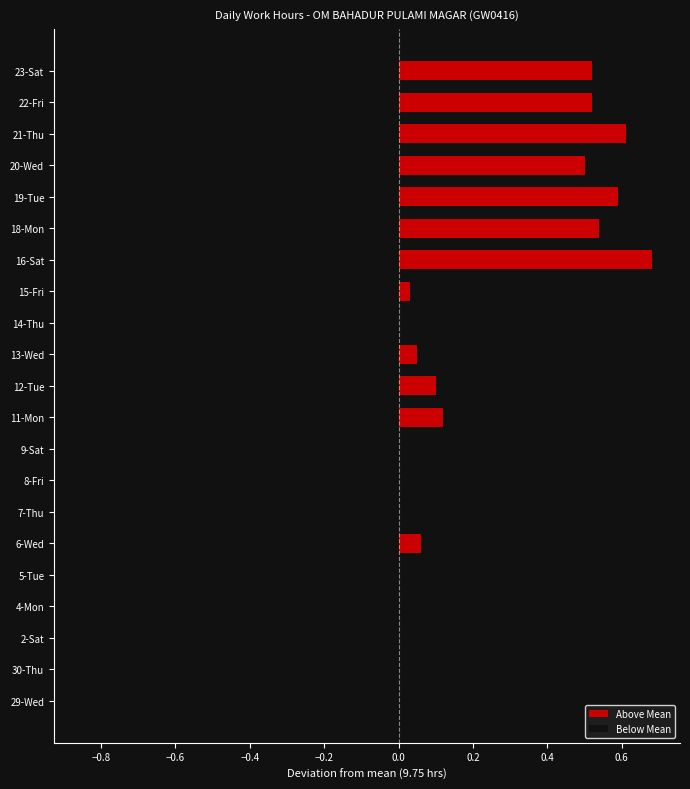

What is the difference between the maximum and minimum values?

1.5